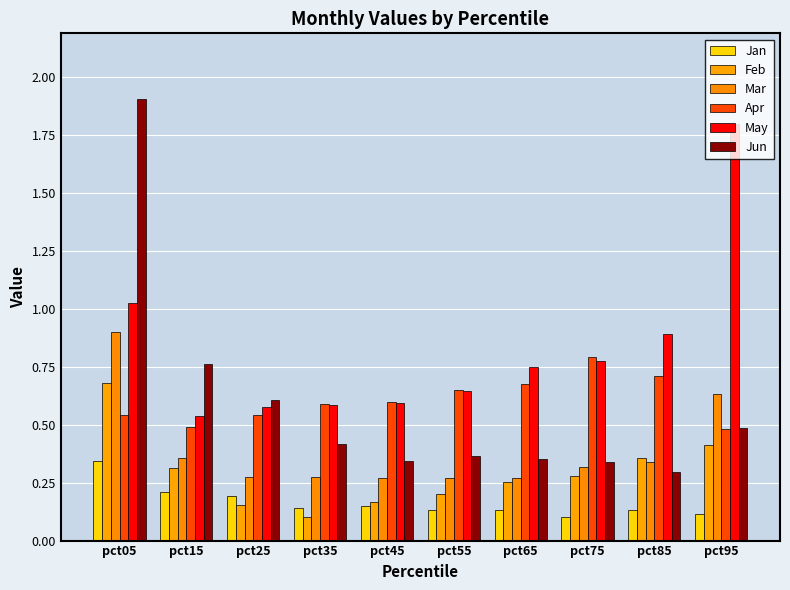

How many series are shown in this chart?

6